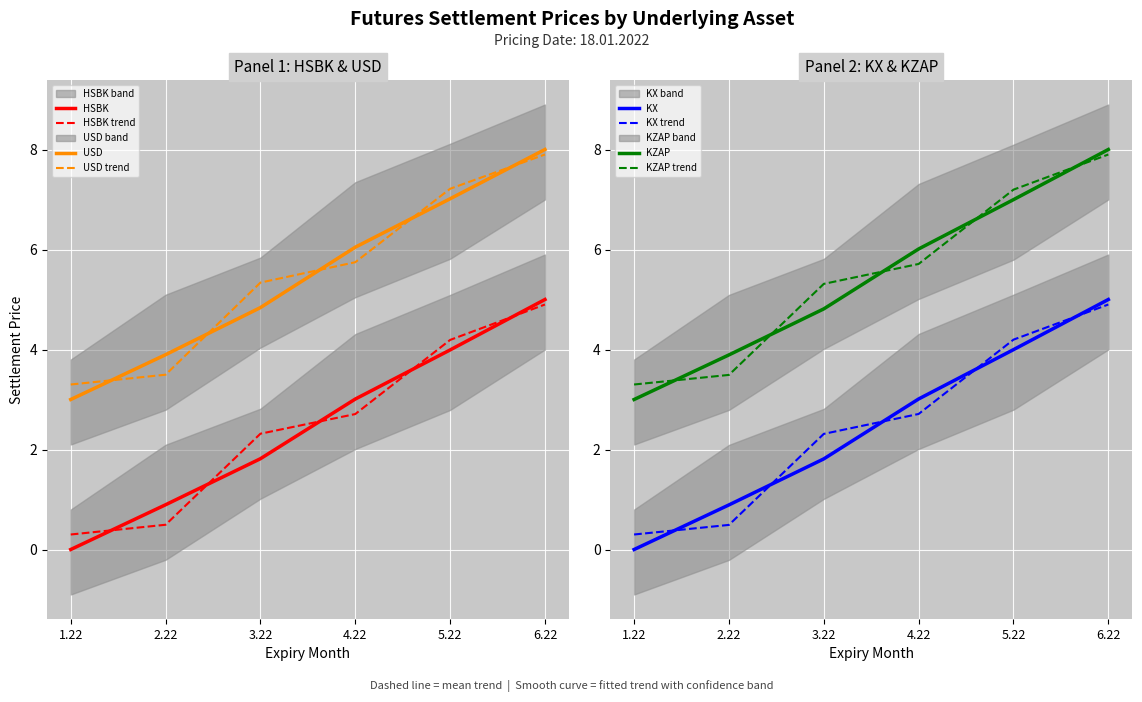

Which series ends up on top after the final intersection of HSBK and KX?

KX